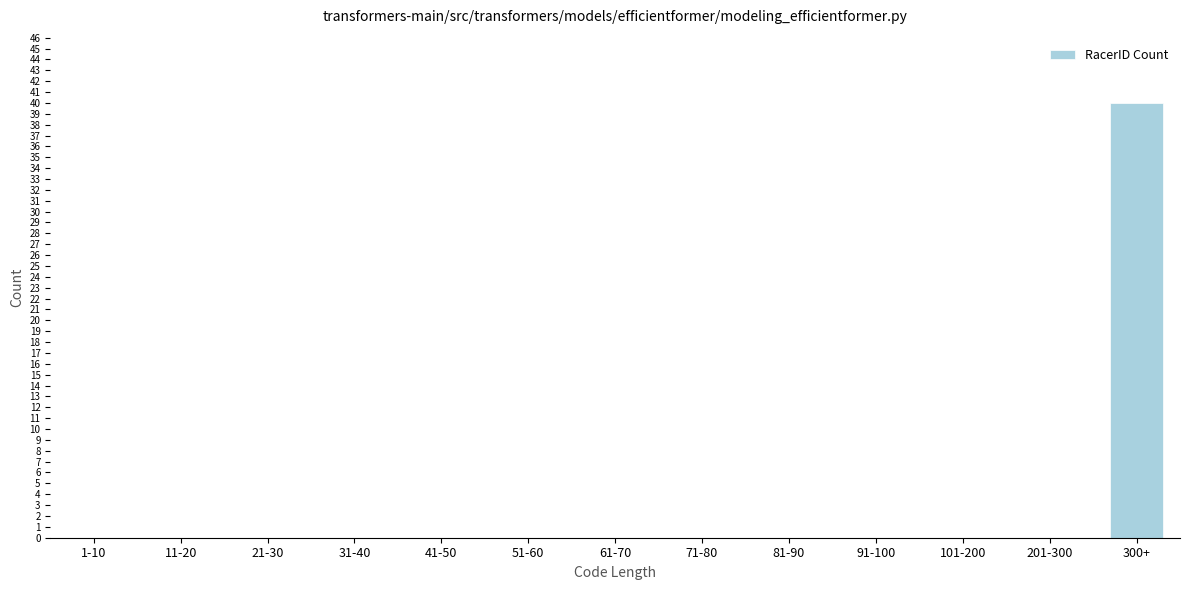

Reading left to right, list all the values displayed in this chart.

1-10=0	11-20=0	21-30=0	31-40=0	41-50=0	51-60=0	61-70=0	71-80=0	81-90=0	91-100=0	101-200=0	201-300=0	300+=40